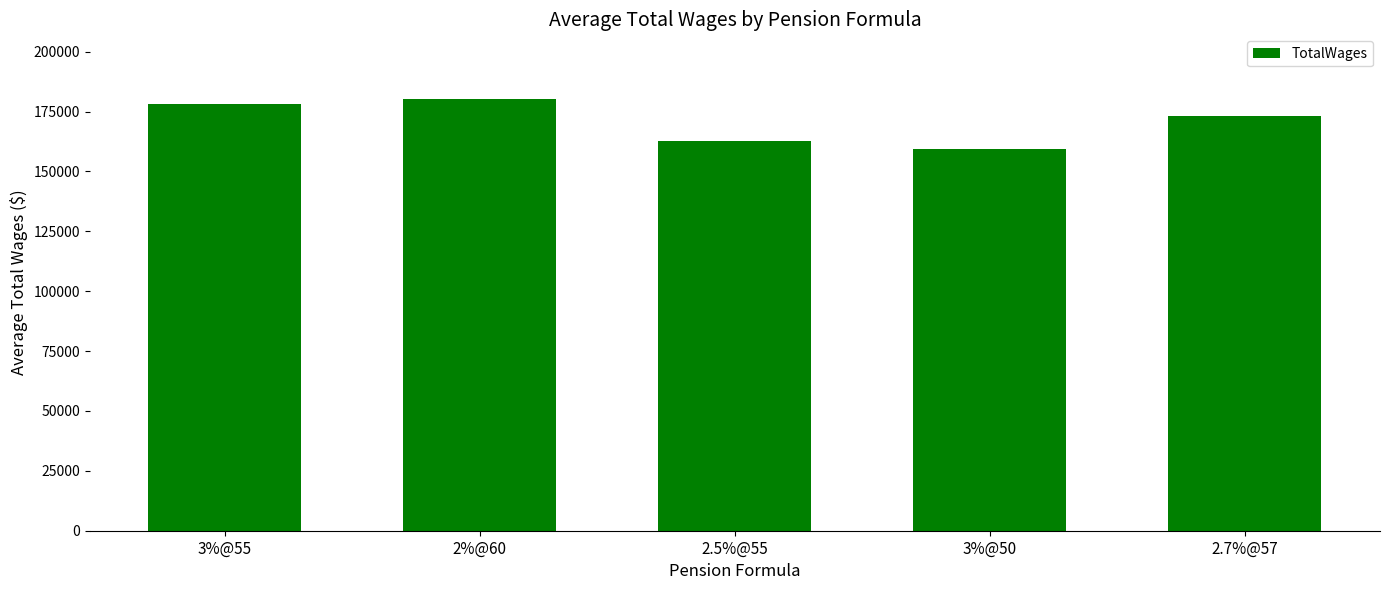

Which has a higher value, 2.7%@57 or 3%@50?

2.7%@57